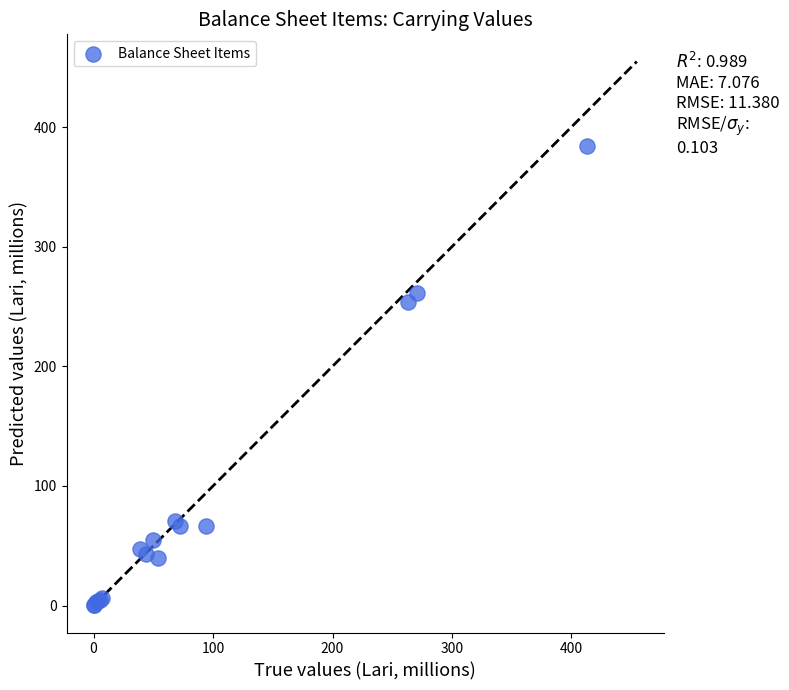

What Y value in the scatter plot is closest to 192?

254.0